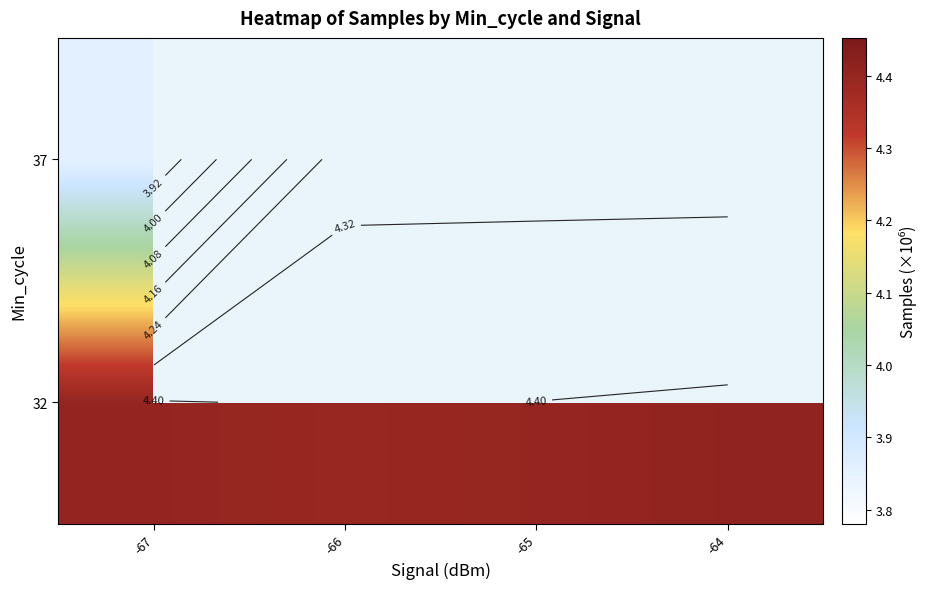

Where is 37 nearest to the value 3?

-67